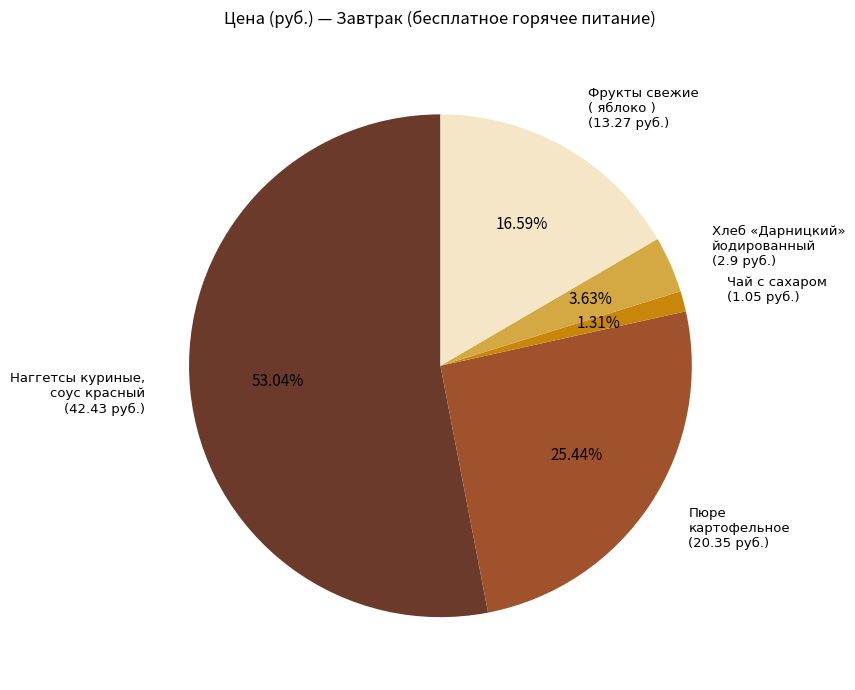

Is the sum of Хлеб «Дарницкий» йодированный (2.9 руб.) and Чай с сахаром (1.05 руб.) greater than half?

No